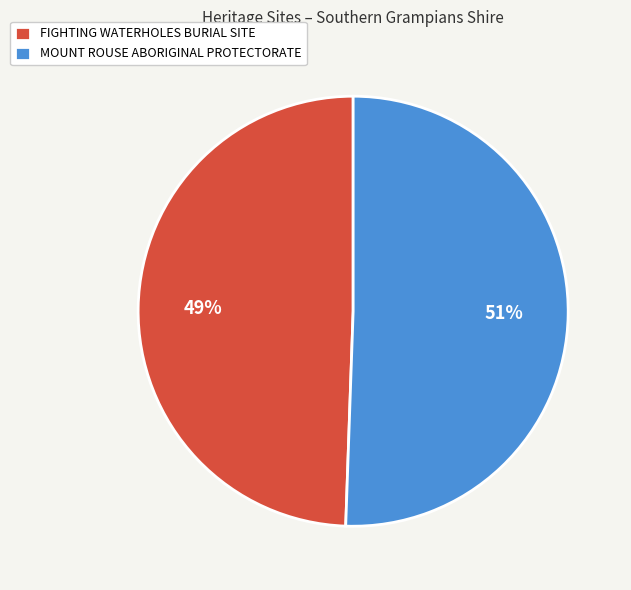

What is the largest slice in the pie chart?

MOUNT ROUSE ABORIGINAL PROTECTORATE